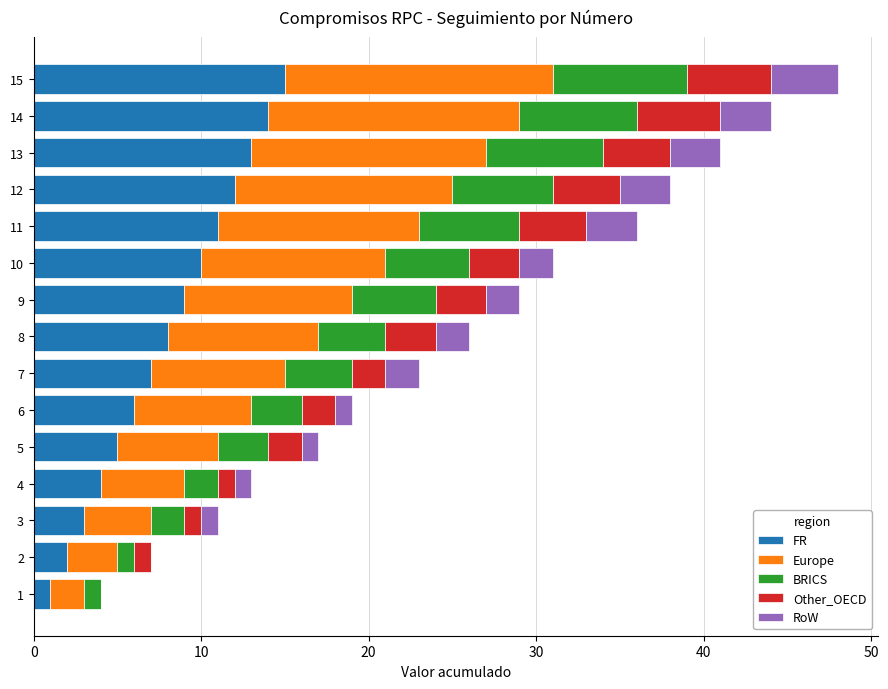

Is it true that FR equals 21 at 14?

False